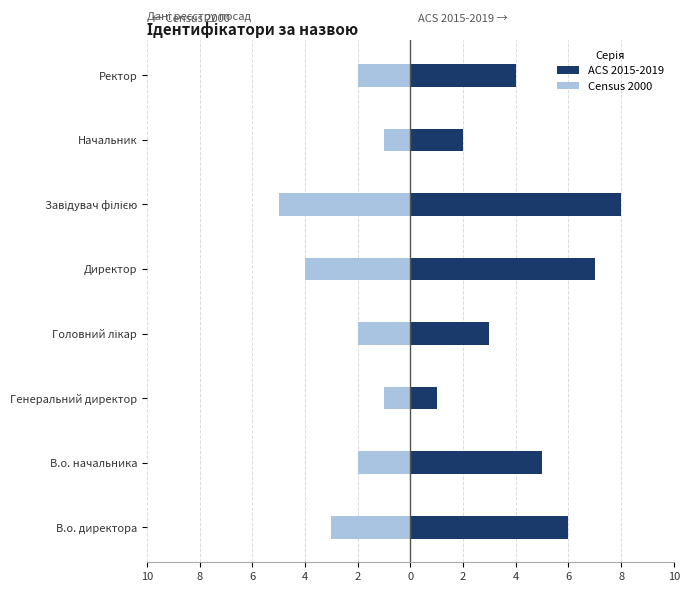

What is the highest value of the ACS 2015-2019 series?

8